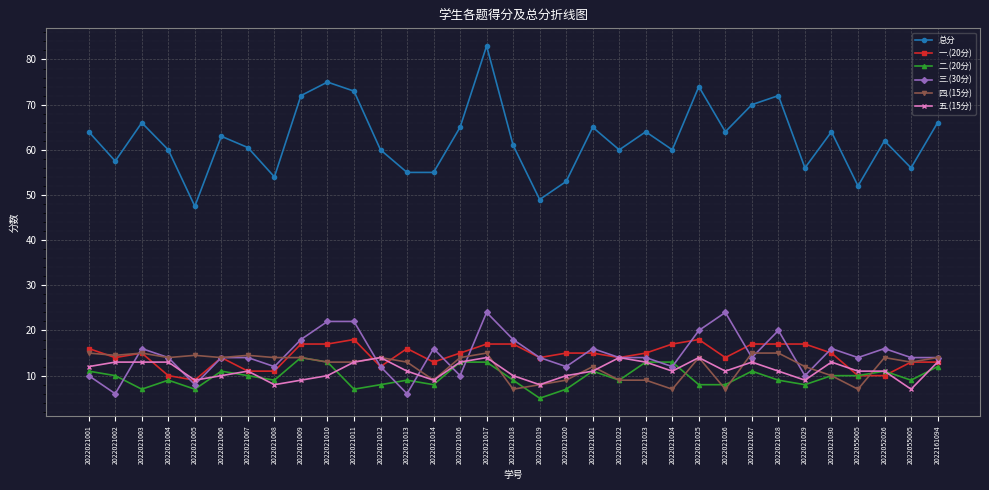

Reading right to left, list all the values displayed in this chart.

总分: 2022161094=66.0	2022055005=56.0	2022052026=62.0	2022055005=52.0	2022021030=64.0	2022021029=56.0	2022021028=72.0	2022021027=70.0	2022021026=64.0	2022021025=74.0	2022021024=60.0	2022021023=64.0	2022021022=60.0	2022021021=65.0	2022021020=53.0	2022021019=49.0	2022021018=61.0	2022021017=83.0	2022021016=65.0	2022021014=55.0	2022021013=55.0	2022021012=60.0	2022021011=73.0	2022021010=75.0	2022021009=72.0	2022021008=54.0	2022021007=60.5	2022021006=63.0	2022021005=47.5	2022021004=60.0	2022021003=66.0	2022021002=57.5	2022021001=64.0
一.(20分): 2022161094=13.0	2022055005=13.0	2022052026=10.0	2022055005=10.0	2022021030=15.0	2022021029=17.0	2022021028=17.0	2022021027=17.0	2022021026=14.0	2022021025=18.0	2022021024=17.0	2022021023=15.0	2022021022=14.0	2022021021=15.0	2022021020=15.0	2022021019=14.0	2022021018=17.0	2022021017=17.0	2022021016=15.0	2022021014=13.0	2022021013=16.0	2022021012=12.0	2022021011=18.0	2022021010=17.0	2022021009=17.0	2022021008=11.0	2022021007=11.0	2022021006=14.0	2022021005=9.0	2022021004=10.0	2022021003=15.0	2022021002=14.0	2022021001=16.0
二.(20分): 2022161094=12.0	2022055005=9.0	2022052026=11.0	2022055005=10.0	2022021030=10.0	2022021029=8.0	2022021028=9.0	2022021027=11.0	2022021026=8.0	2022021025=8.0	2022021024=13.0	2022021023=13.0	2022021022=9.0	2022021021=11.0	2022021020=7.0	2022021019=5.0	2022021018=9.0	2022021017=13.0	2022021016=13.0	2022021014=8.0	2022021013=9.0	2022021012=8.0	2022021011=7.0	2022021010=13.0	2022021009=14.0	2022021008=9.0	2022021007=10.0	2022021006=11.0	2022021005=7.0	2022021004=9.0	2022021003=7.0	2022021002=10.0	2022021001=11.0
三.(30分): 2022161094=14.0	2022055005=14.0	2022052026=16.0	2022055005=14.0	2022021030=16.0	2022021029=10.0	2022021028=20.0	2022021027=14.0	2022021026=24.0	2022021025=20.0	2022021024=12.0	2022021023=14.0	2022021022=14.0	2022021021=16.0	2022021020=12.0	2022021019=14.0	2022021018=18.0	2022021017=24.0	2022021016=10.0	2022021014=16.0	2022021013=6.0	2022021012=12.0	2022021011=22.0	2022021010=22.0	2022021009=18.0	2022021008=12.0	2022021007=14.0	2022021006=14.0	2022021005=8.0	2022021004=14.0	2022021003=16.0	2022021002=6.0	2022021001=10.0
四.(15分): 2022161094=14.0	2022055005=13.0	2022052026=14.0	2022055005=7.0	2022021030=10.0	2022021029=12.0	2022021028=15.0	2022021027=15.0	2022021026=7.0	2022021025=14.0	2022021024=7.0	2022021023=9.0	2022021022=9.0	2022021021=12.0	2022021020=9.0	2022021019=8.0	2022021018=7.0	2022021017=15.0	2022021016=14.0	2022021014=9.0	2022021013=13.0	2022021012=14.0	2022021011=13.0	2022021010=13.0	2022021009=14.0	2022021008=14.0	2022021007=14.5	2022021006=14.0	2022021005=14.5	2022021004=14.0	2022021003=15.0	2022021002=14.5	2022021001=15.0
五.(15分): 2022161094=13.0	2022055005=7.0	2022052026=11.0	2022055005=11.0	2022021030=13.0	2022021029=9.0	2022021028=11.0	2022021027=13.0	2022021026=11.0	2022021025=14.0	2022021024=11.0	2022021023=13.0	2022021022=14.0	2022021021=11.0	2022021020=10.0	2022021019=8.0	2022021018=10.0	2022021017=14.0	2022021016=13.0	2022021014=9.0	2022021013=11.0	2022021012=14.0	2022021011=13.0	2022021010=10.0	2022021009=9.0	2022021008=8.0	2022021007=11.0	2022021006=10.0	2022021005=9.0	2022021004=13.0	2022021003=13.0	2022021002=13.0	2022021001=12.0